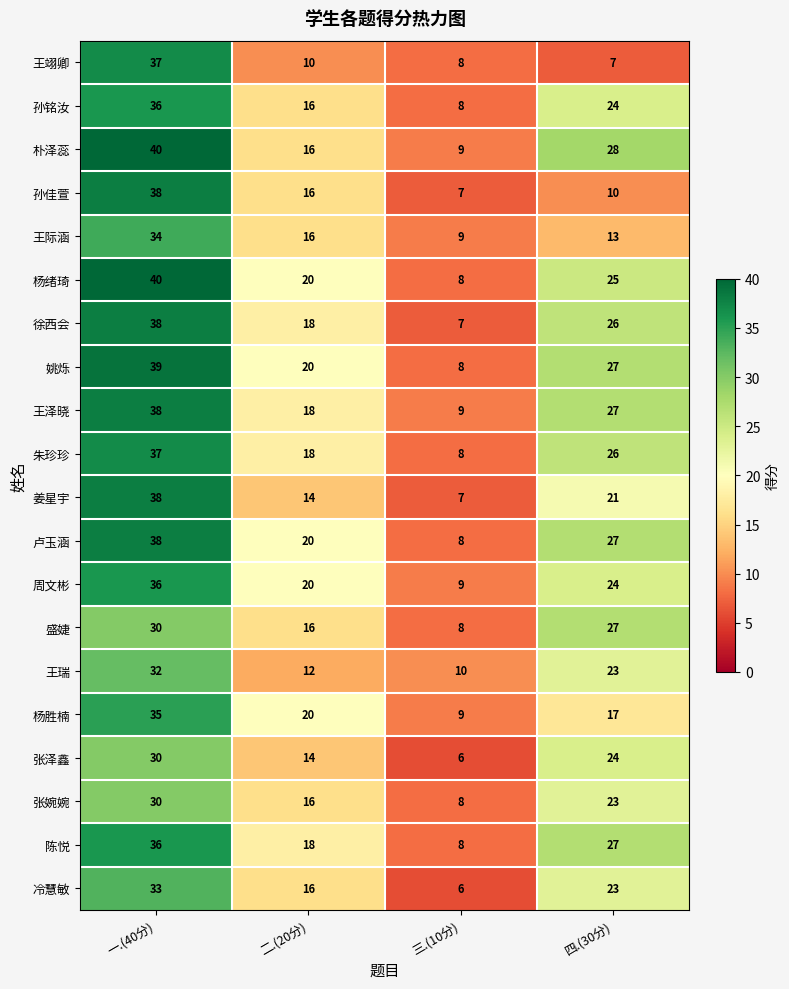

At which label does 陈悦 first exceed 27?

一.(40分)